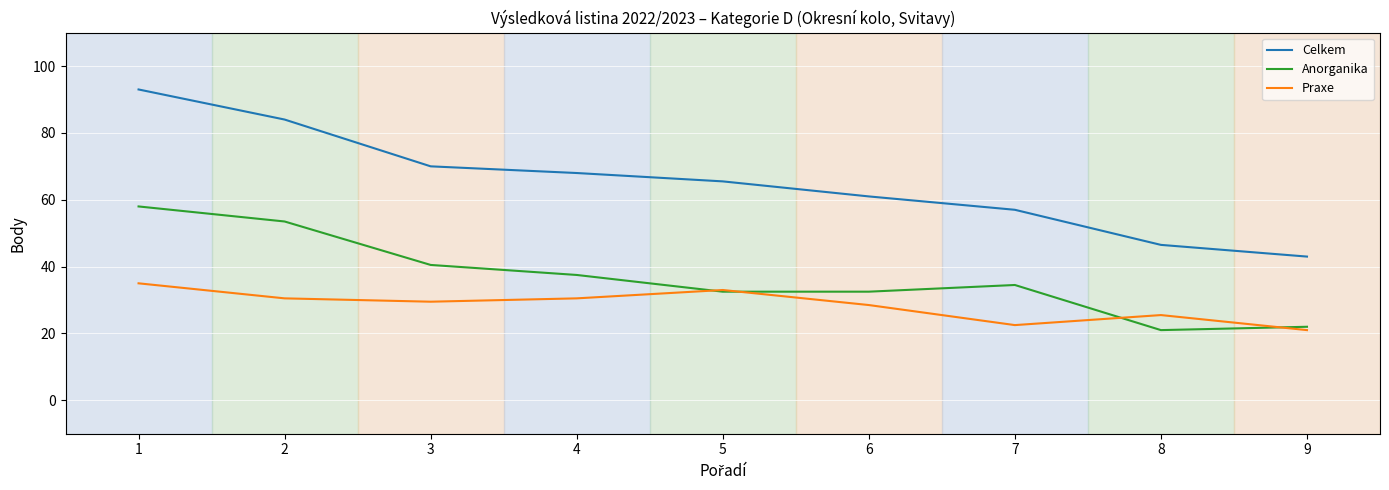

How many values in the Anorganika series exceed 34?

5